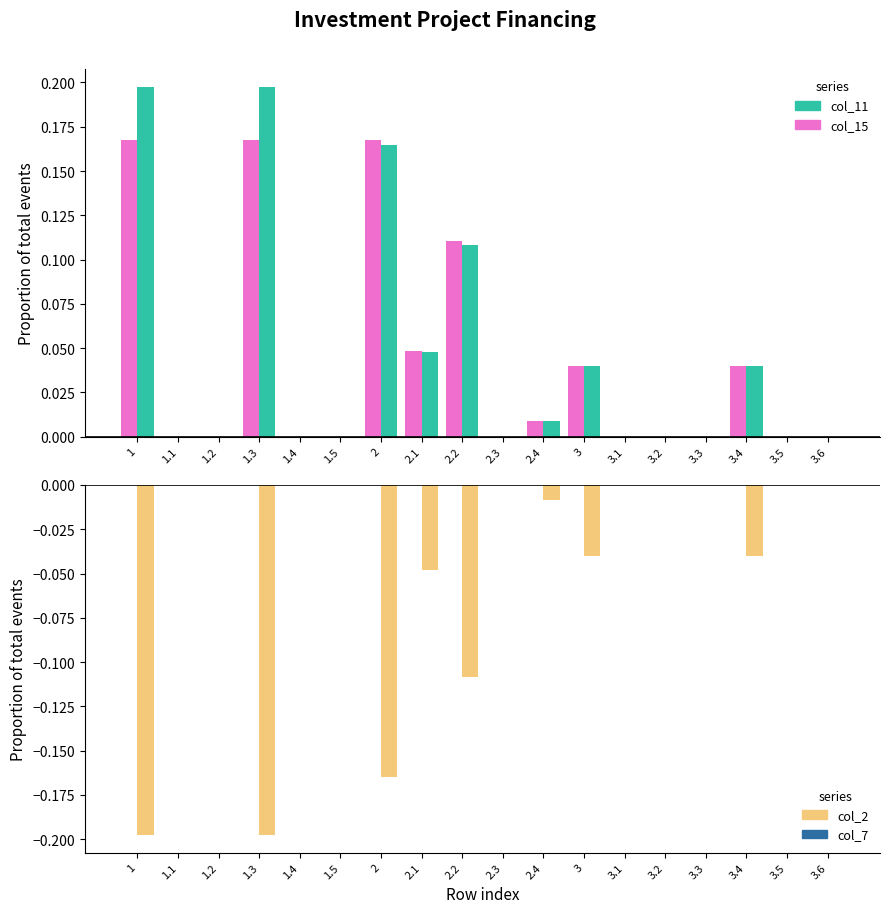

At how many categories does at least one series exceed 0?

8